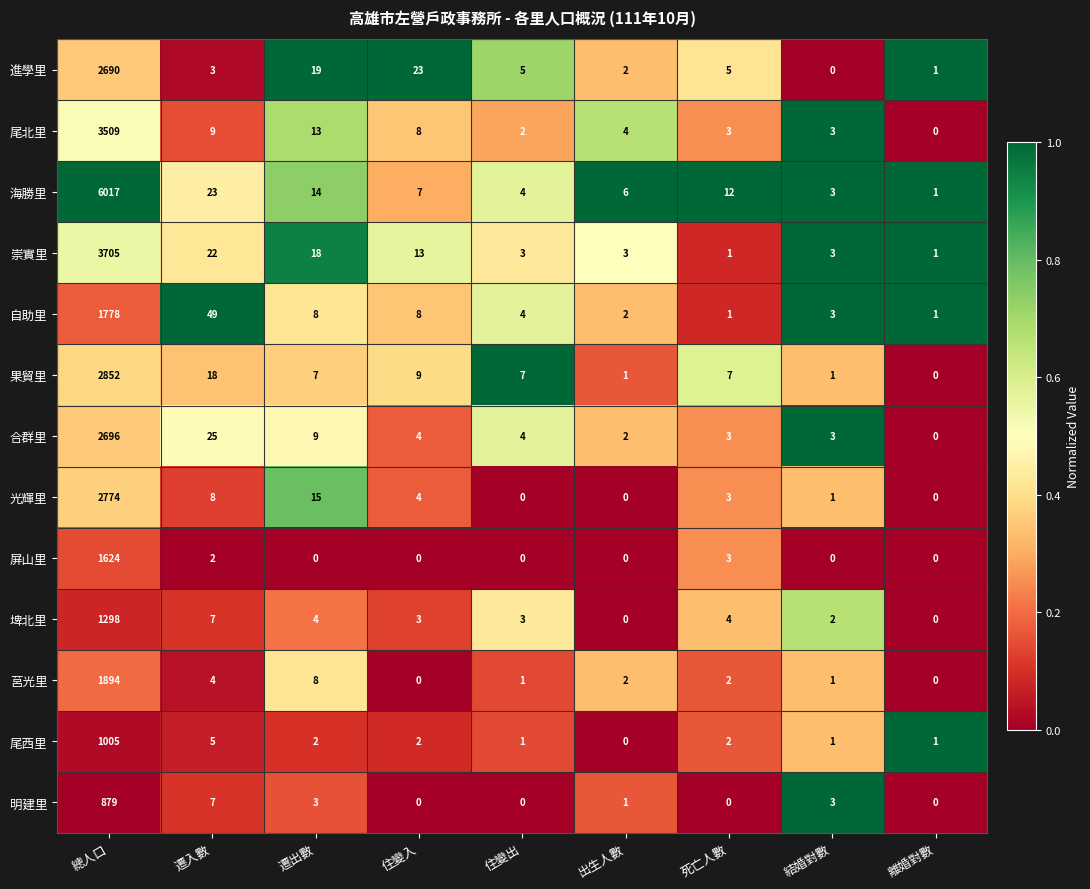

What is the total value across all series at 死亡人數?

46